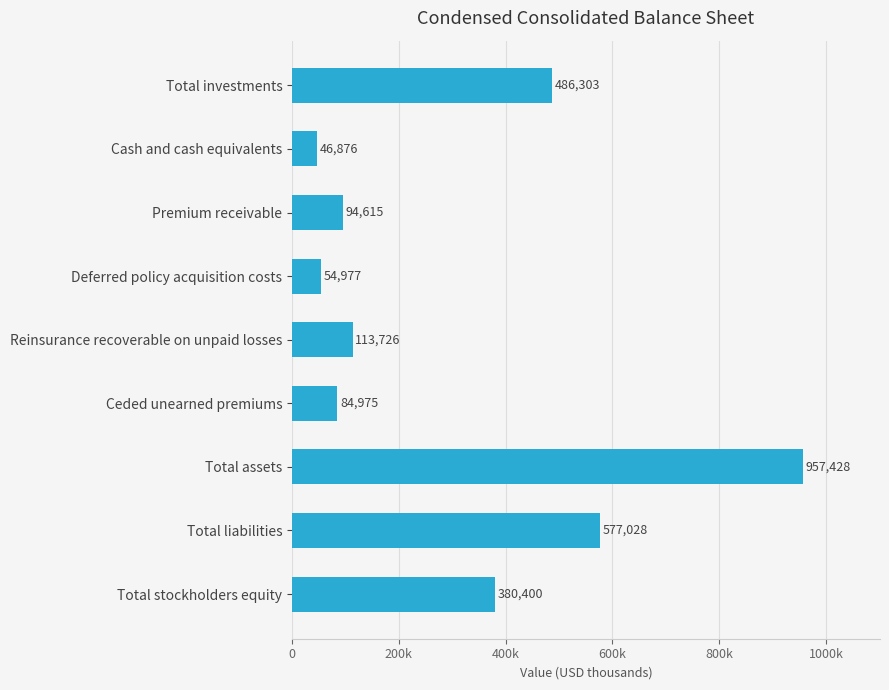

Rank the categories by value from lowest to highest.

Cash and cash equivalents, Deferred policy acquisition costs, Ceded unearned premiums, Premium receivable, Reinsurance recoverable on unpaid losses, Total stockholders equity, Total investments, Total liabilities, Total assets